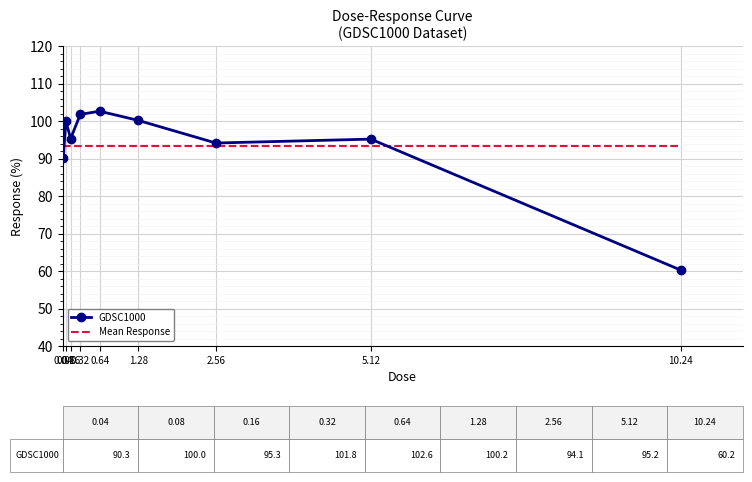

At how many categories does at least one series exceed 82?

9